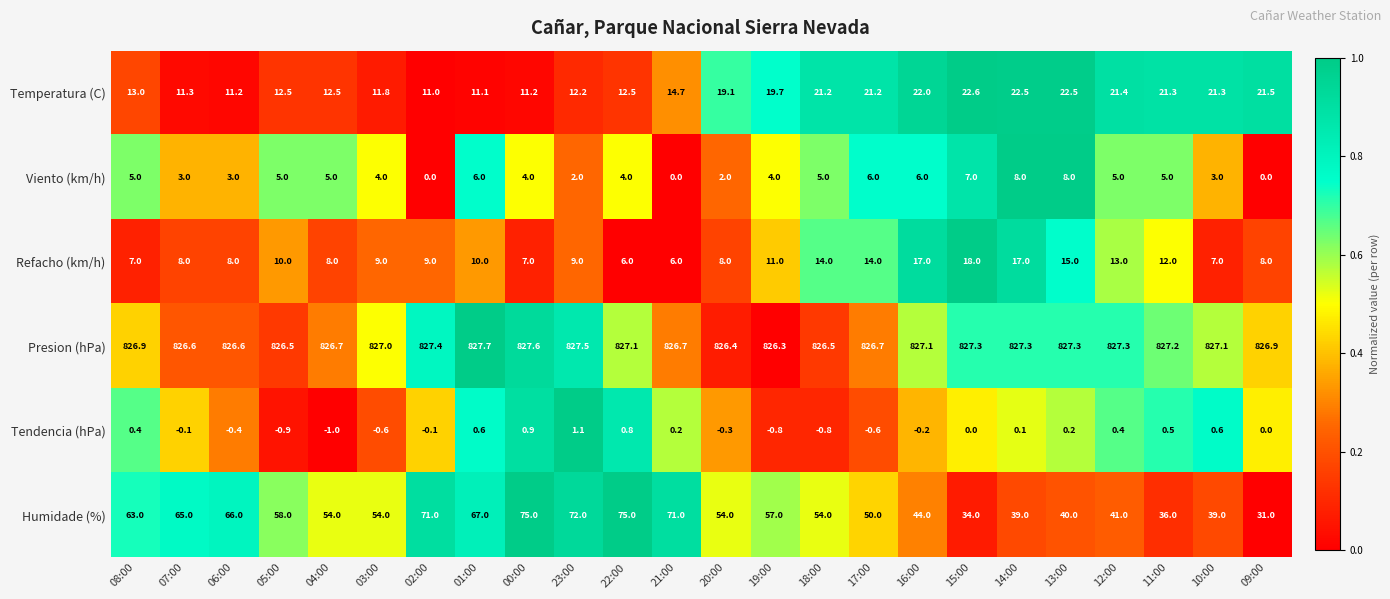

What is the sum of the Tendencia (hPa) values at 05:00 and 17:00?

-1.5